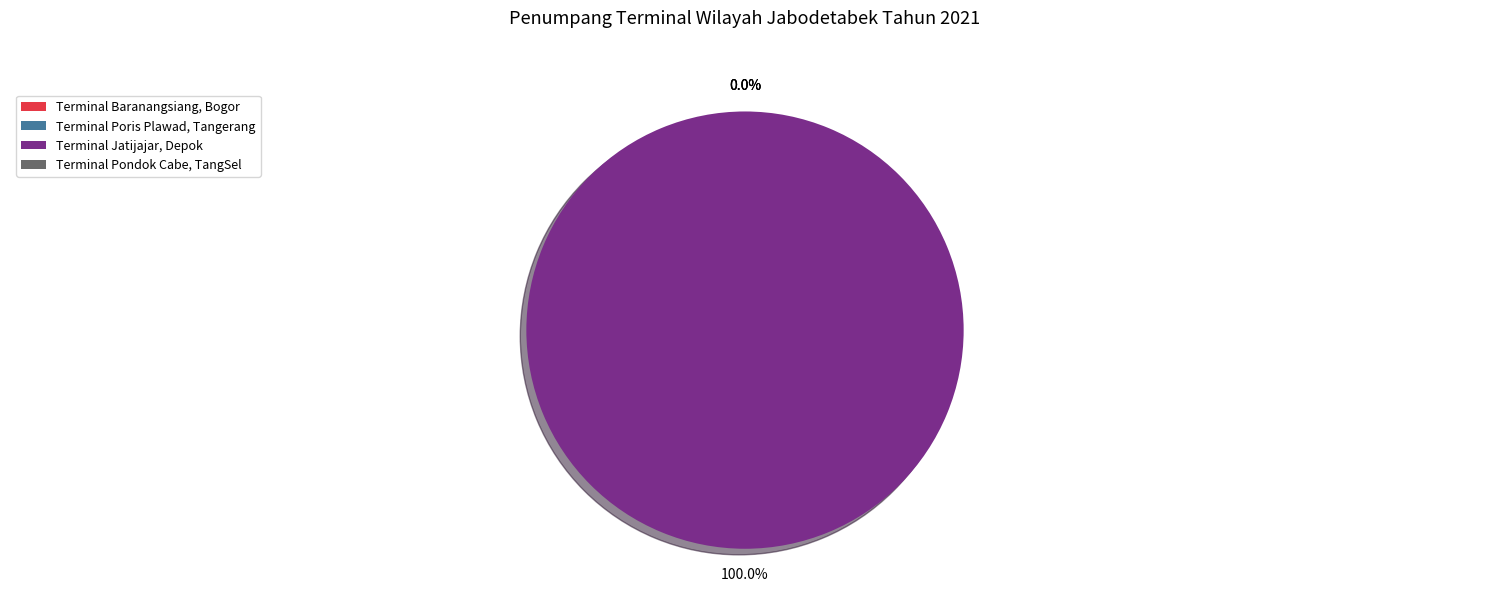

Do Terminal Baranangsiang, Bogor and Terminal Pondok Cabe, TangSel together represent more than half of the pie?

No